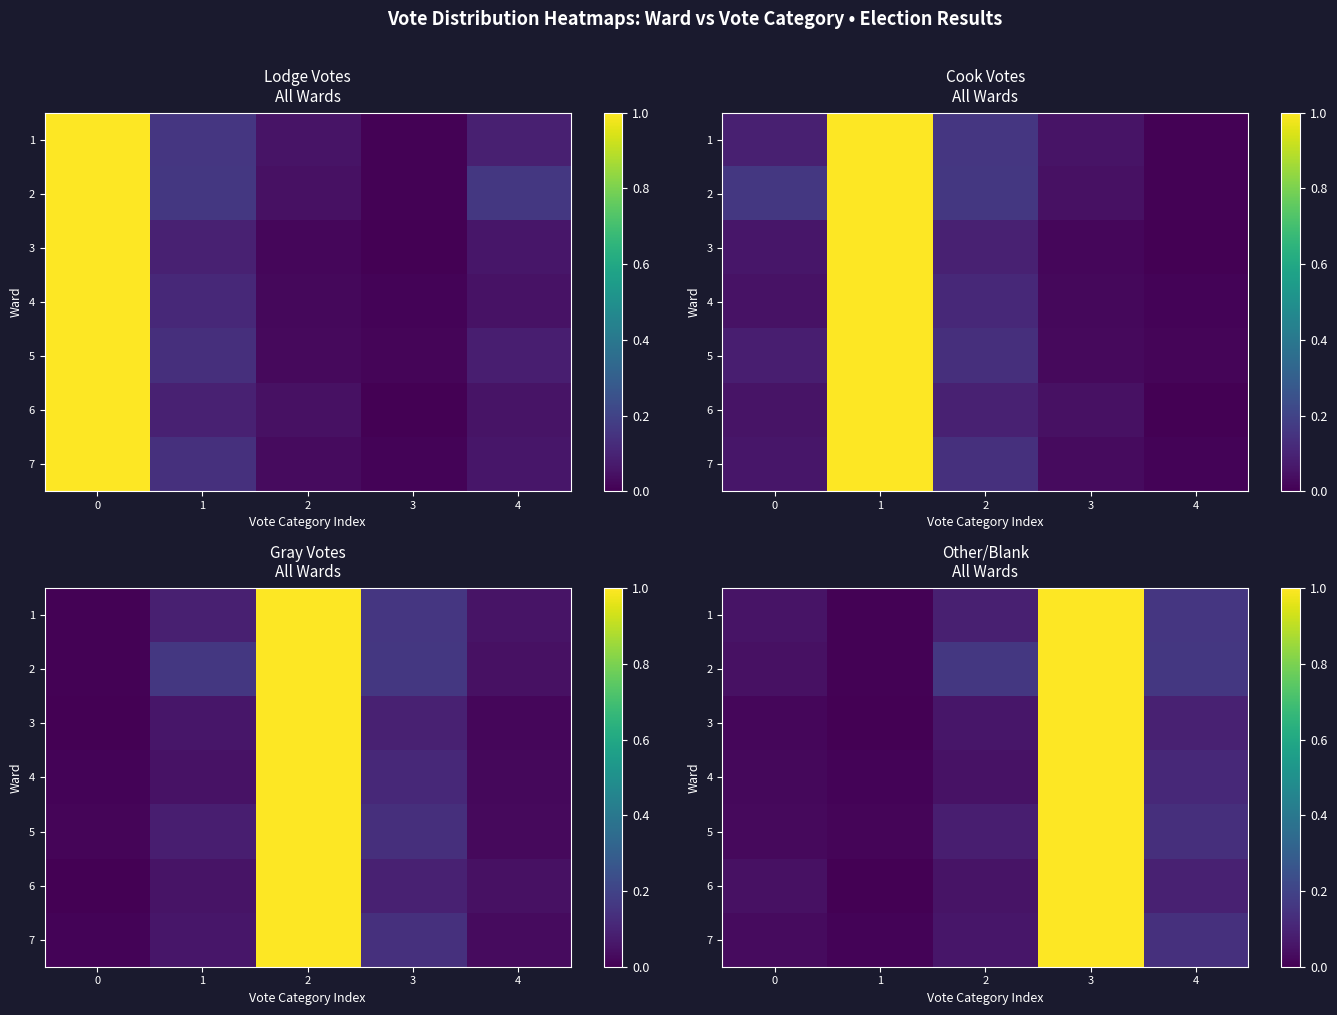

What is the greatest value displayed?

1.0